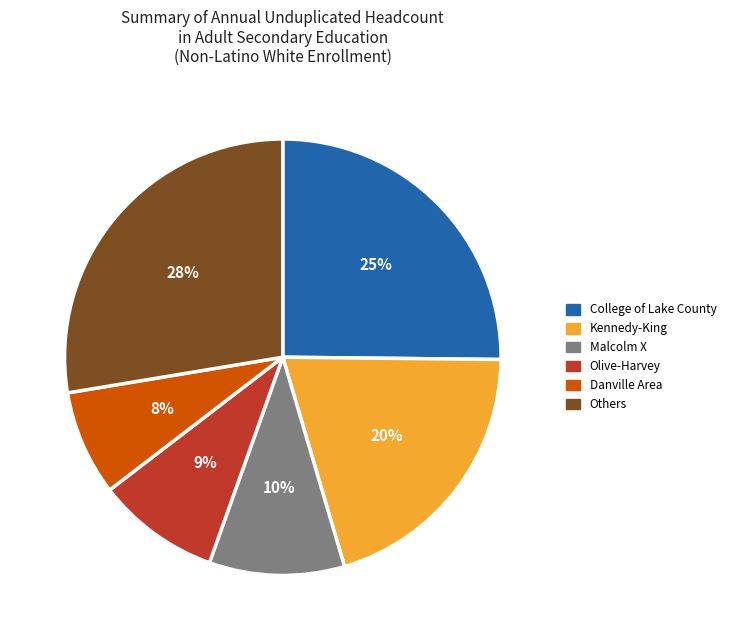

The Kennedy-King slice represents 20% of the pie. True or false?

True